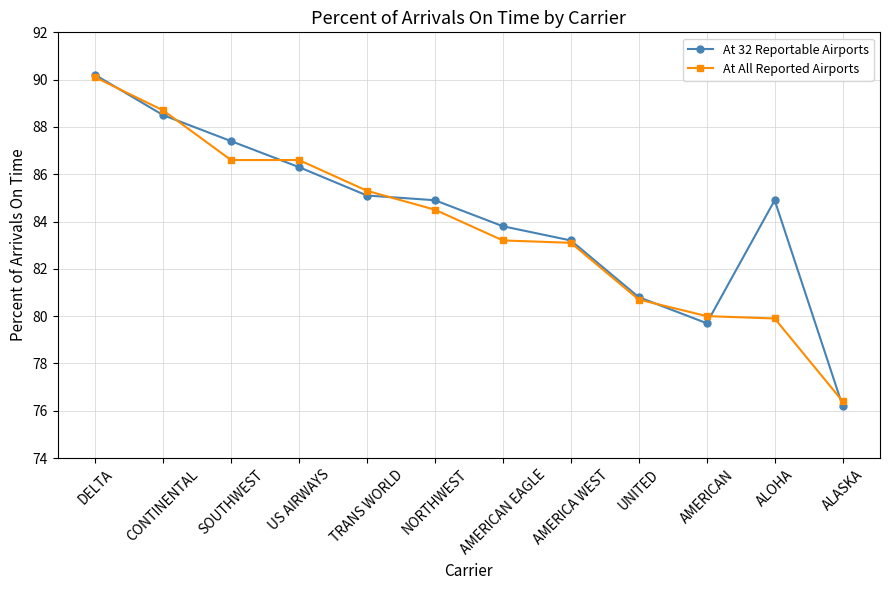

At which category is the sum across all series the highest?

DELTA